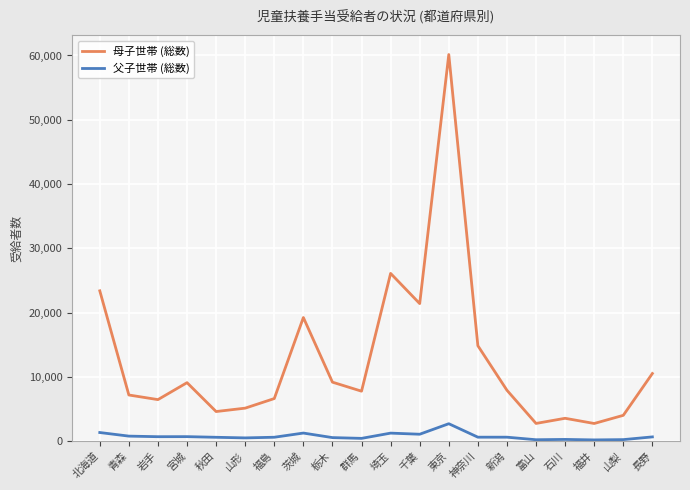

Which series has the largest range (max minus min)?

母子世帯 (総数)